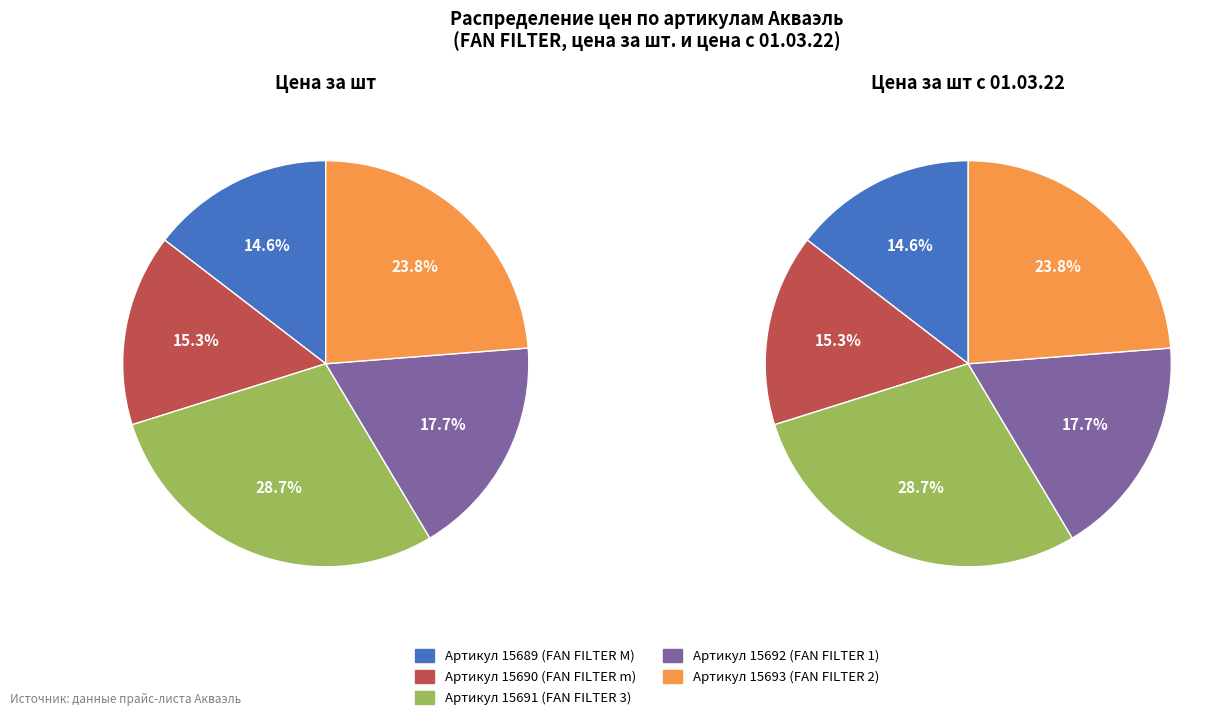

Is it true that 15690 is 15% of the pie?

True